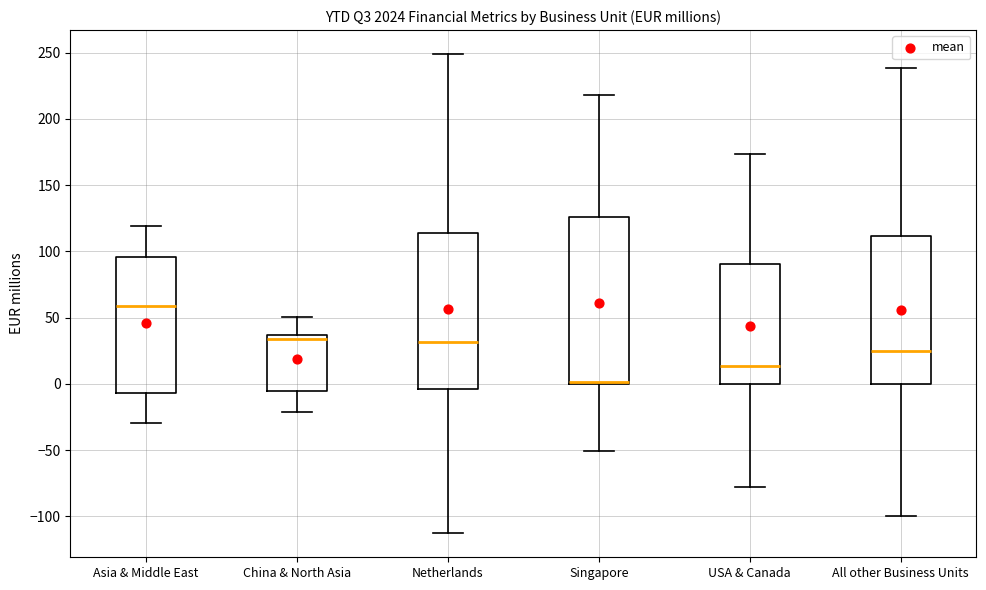

Reading left to right, read every box against the y-axis: the position of its median line, the range the box covers, and the ends of its whiskers. The values are not printed on the chart, so give them approximately, as read against the axis.

Asia & Middle East: median 60, box -5 to 95, whiskers -30 to 120
China & North Asia: median 35 (just below the box's upper edge), box -5 to 35, whiskers -20 to 50
Netherlands: median 30, box -5 to 115, whiskers -115 to 250
Singapore: median 0 (drawn on the box's lower edge), box 0 to 125, whiskers -50 to 220
USA & Canada: median 15, box 0 to 90, whiskers -80 to 175
All other Business Units: median 25, box 0 to 110, whiskers -100 to 240